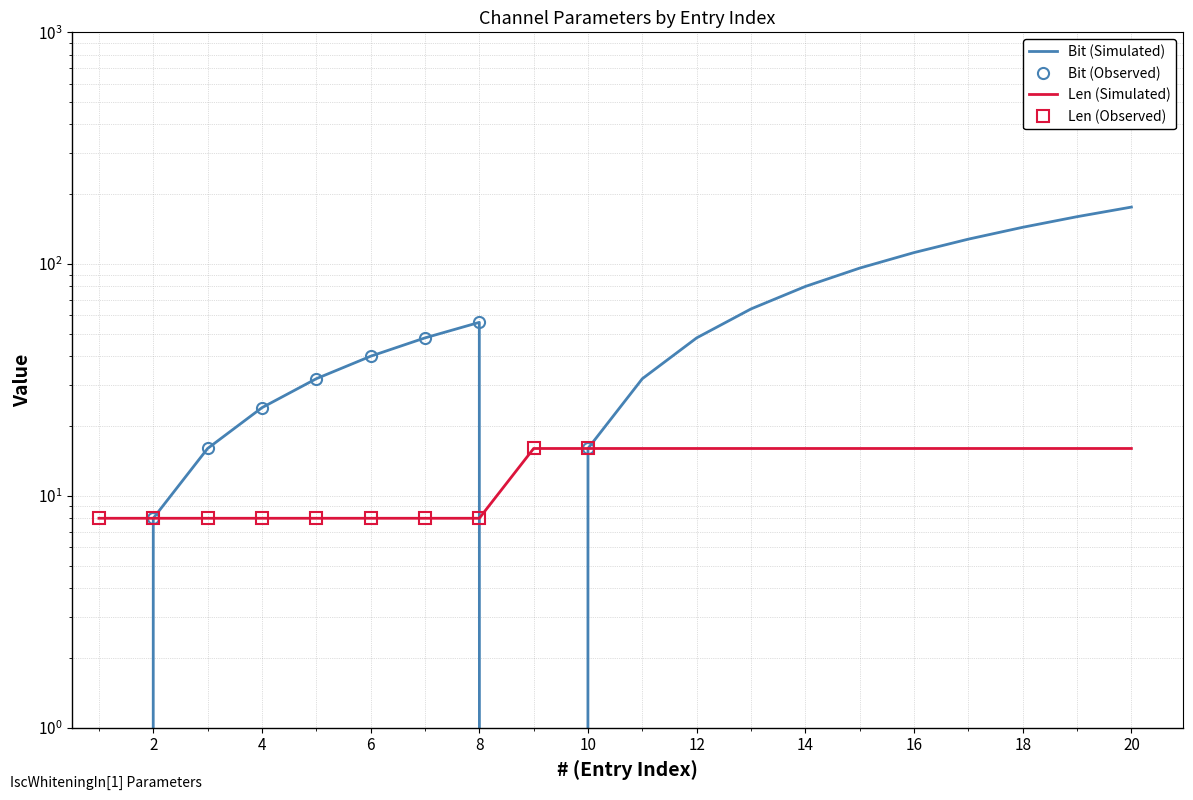

At which label does Bit first exceed 48?

8